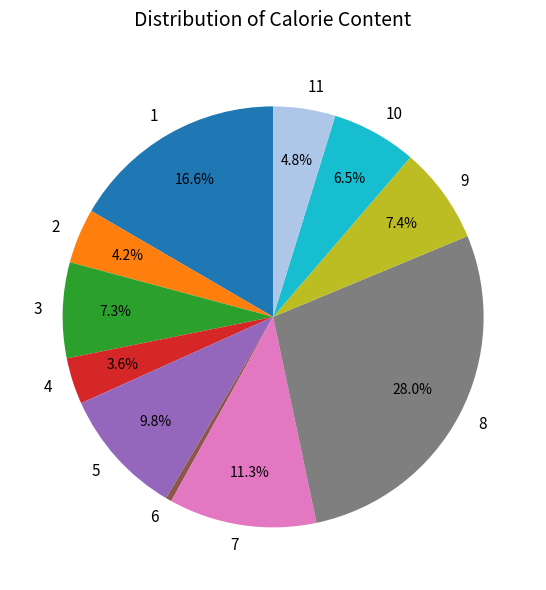

Which category has the smallest portion of the pie?

6